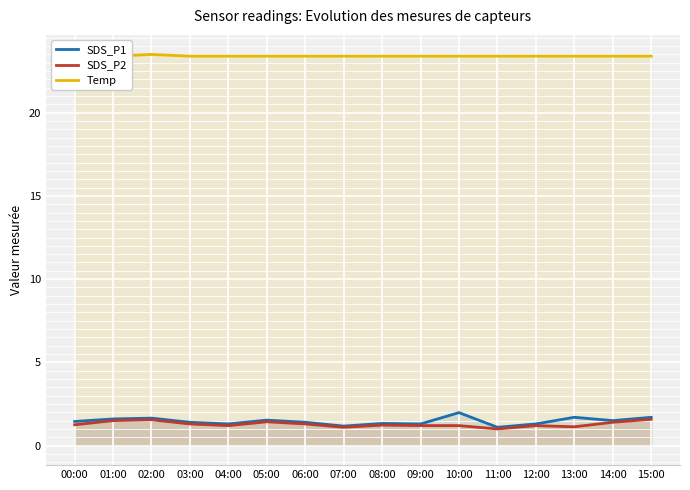

Reading right to left, list all the values displayed in this chart.

SDS_P1: 15:00=1.7	14:00=1.5	13:00=1.7	12:00=1.3	11:00=1.1	10:00=2.0	09:00=1.3	08:00=1.3	07:00=1.2	06:00=1.4	05:00=1.5	04:00=1.3	03:00=1.4	02:00=1.6	01:00=1.6	00:00=1.4
SDS_P2: 15:00=1.6	14:00=1.4	13:00=1.1	12:00=1.2	11:00=1.0	10:00=1.2	09:00=1.2	08:00=1.2	07:00=1.1	06:00=1.3	05:00=1.4	04:00=1.2	03:00=1.3	02:00=1.6	01:00=1.5	00:00=1.2
Temp: 15:00=23.4	14:00=23.4	13:00=23.4	12:00=23.4	11:00=23.4	10:00=23.4	09:00=23.4	08:00=23.4	07:00=23.4	06:00=23.4	05:00=23.4	04:00=23.4	03:00=23.4	02:00=23.5	01:00=23.4	00:00=23.4